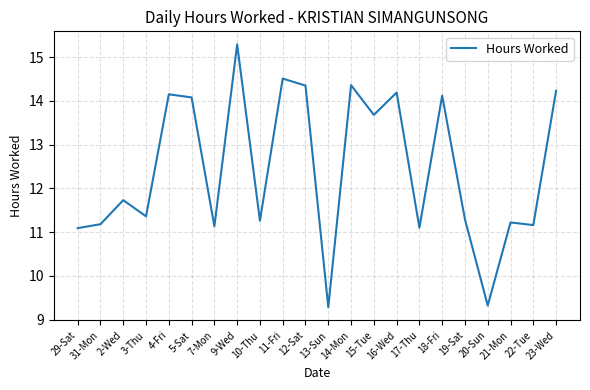

Approximately how many times larger is the value at 13-Sun compared to 9-Wed?

0.6